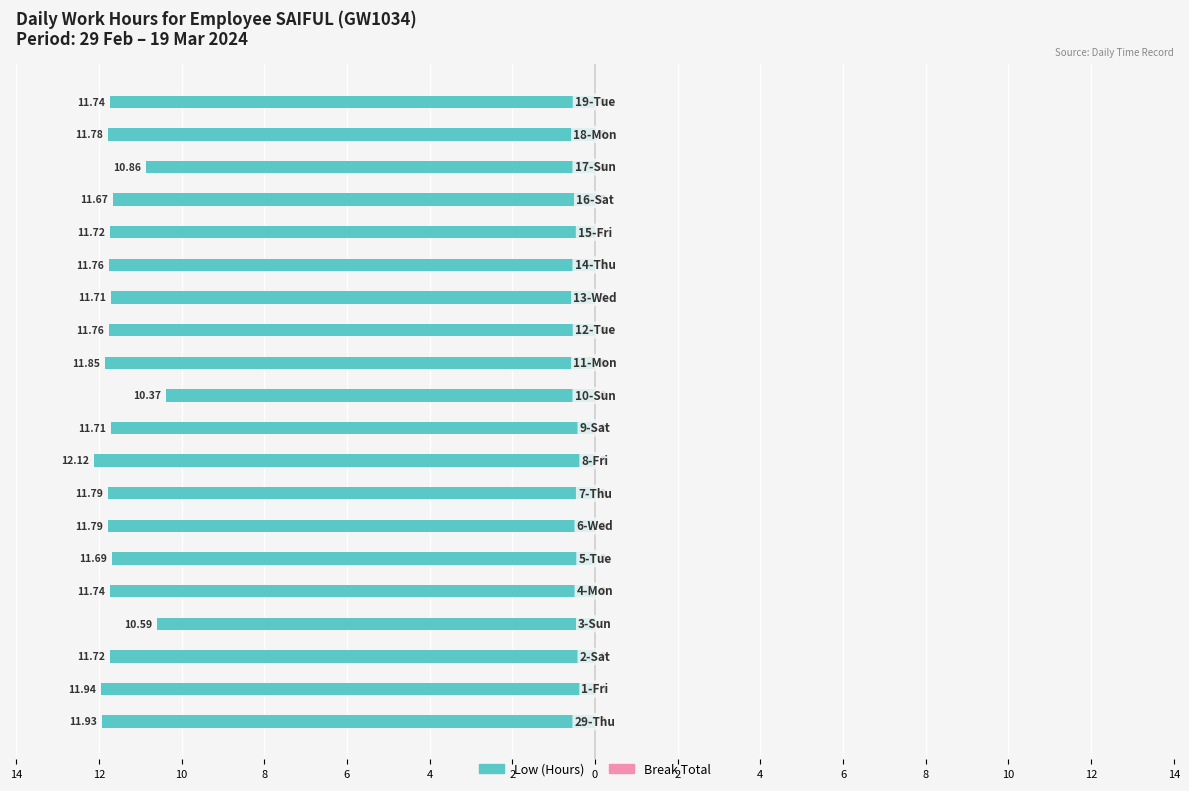

Are the bars horizontal?

Yes